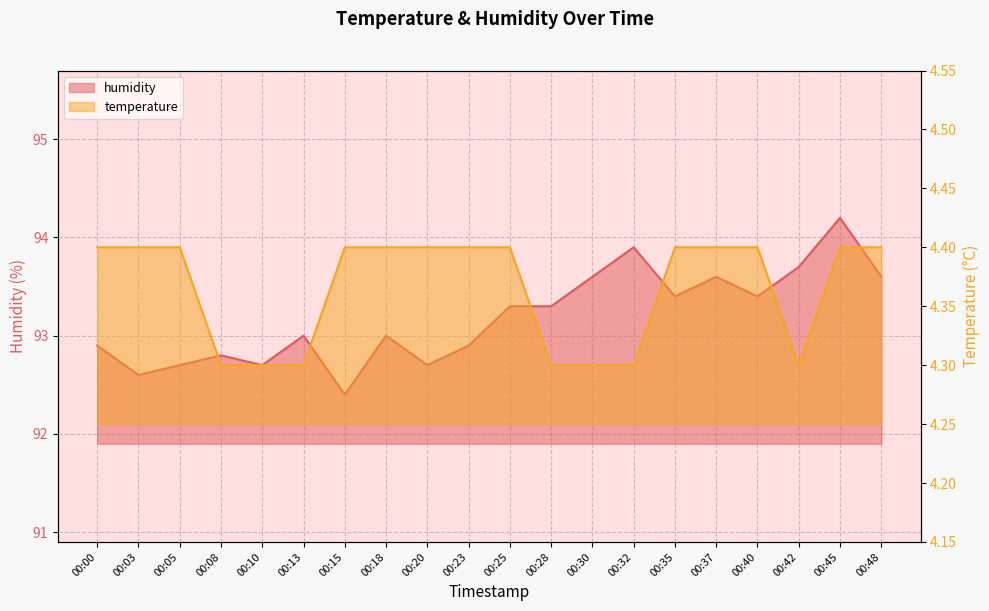

Reading left to right, what are all the values shown in this chart?

temperature: 4.4	4.4	4.4	4.3	4.3	4.3	4.4	4.4	4.4	4.4	4.4	4.3	4.3	4.3	4.4	4.4	4.4	4.3	4.4	4.4
humidity: 92.9	92.6	92.7	92.8	92.7	93.0	92.4	93.0	92.7	92.9	93.3	93.3	93.6	93.9	93.4	93.6	93.4	93.7	94.2	93.6